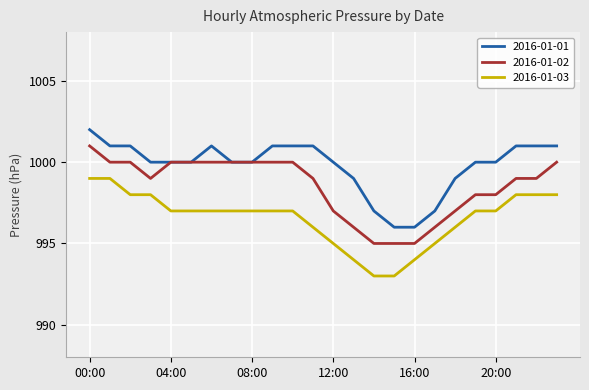

What is the maximum value for 2016-01-03?

999